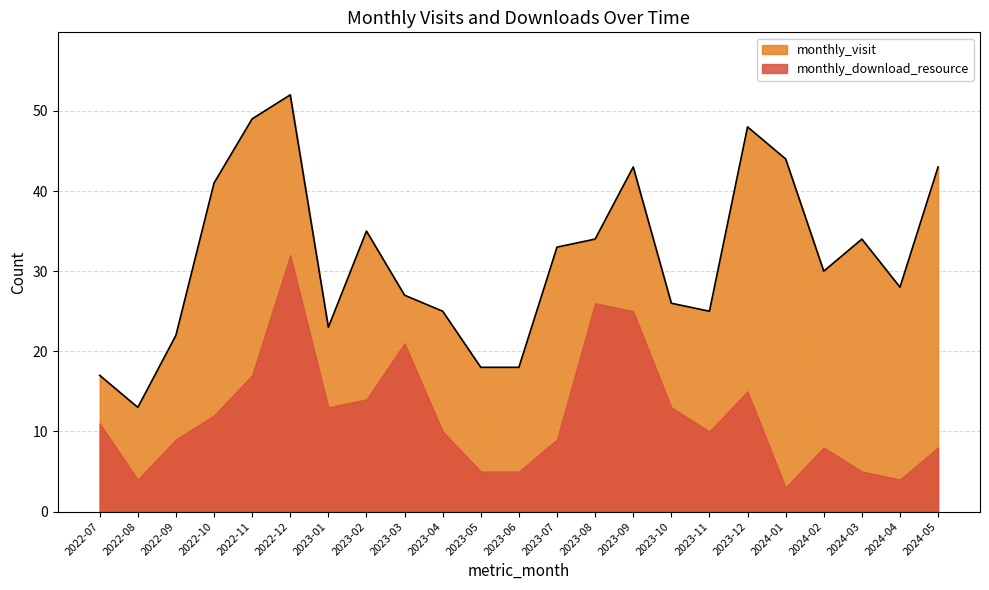

How many points are higher than both their immediate neighbors (excluding endpoints)?

5